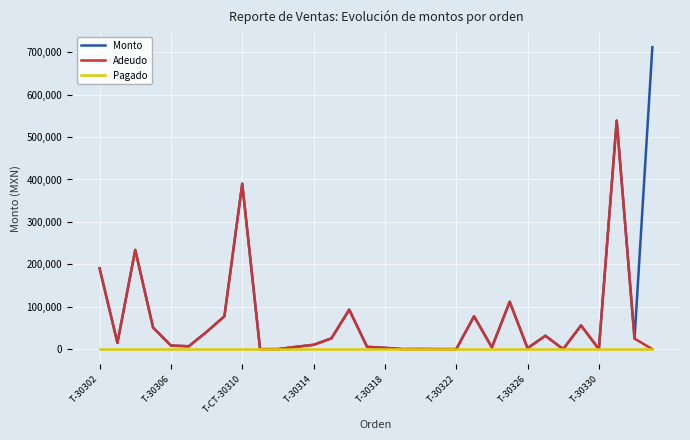

What is the greatest value displayed?

711941.0